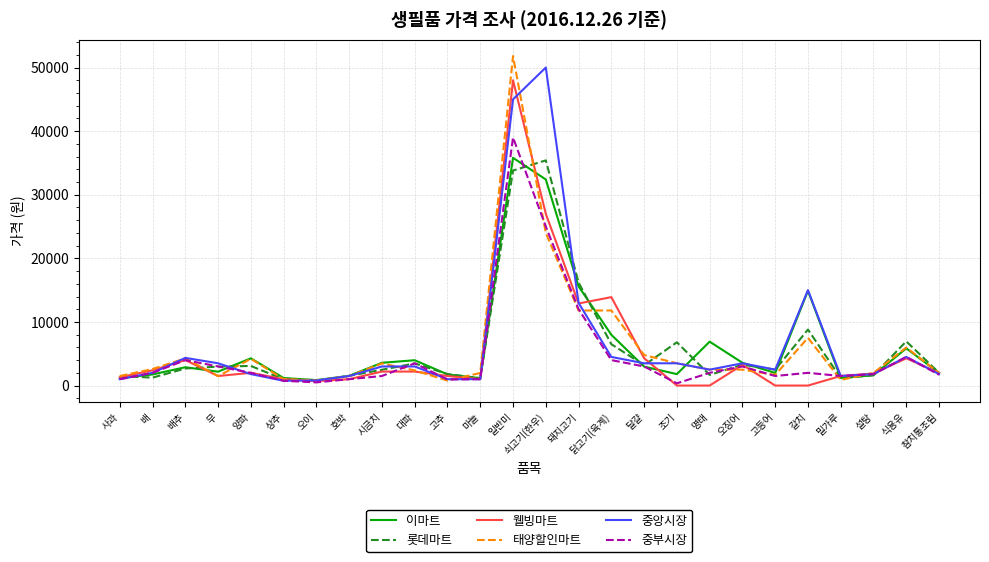

Which series has the widest spread of values?

태양할인마트